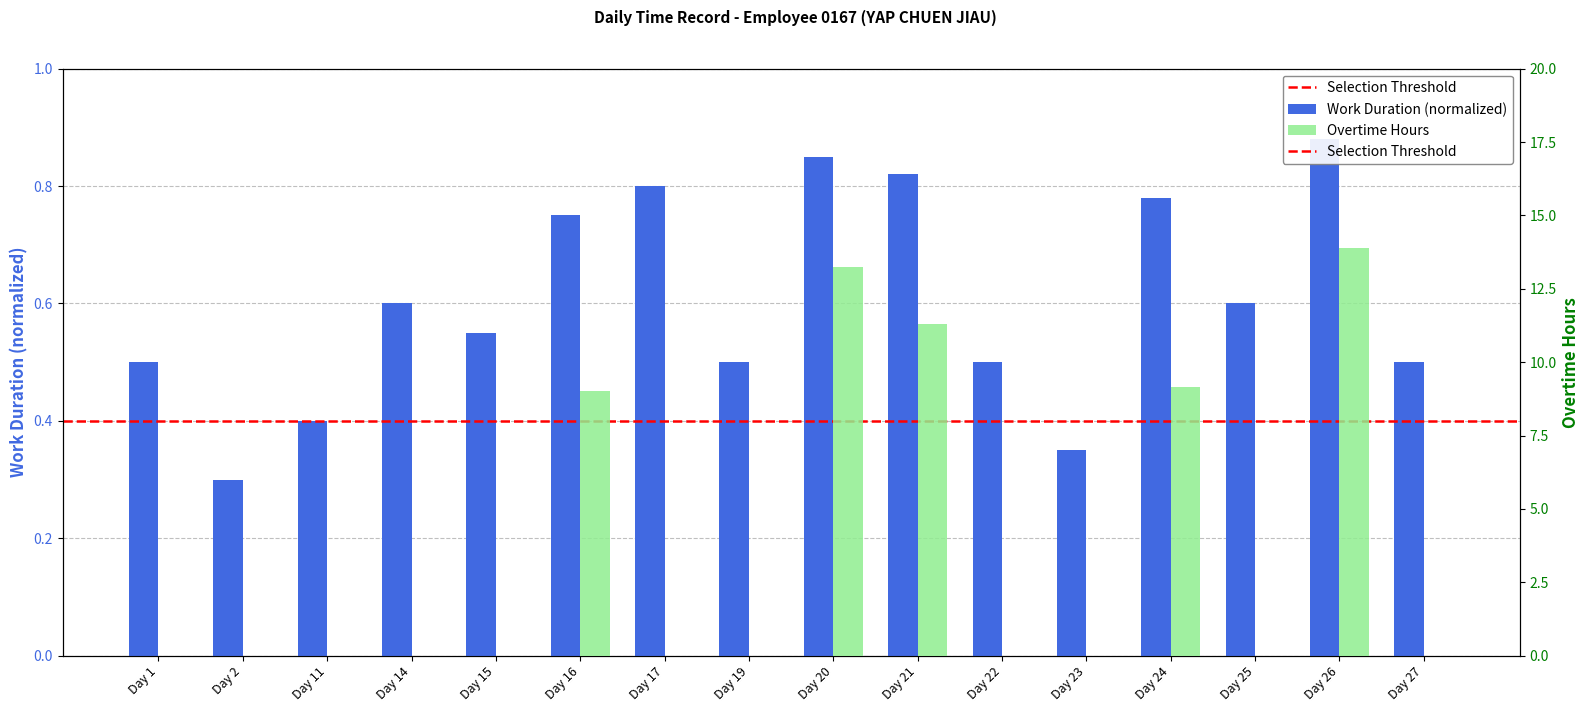

Reading left to right, list all the values displayed in this chart.

Overtime Hours: Day 1=0.0	Day 2=0.0	Day 11=0.0	Day 14=0.0	Day 15=0.0	Day 16=9.0	Day 17=0.0	Day 19=0.0	Day 20=13.2	Day 21=11.3	Day 22=0.0	Day 23=0.0	Day 24=9.2	Day 25=0.0	Day 26=13.9	Day 27=0.0
Work Duration (normalized): Day 1=0.5	Day 2=0.3	Day 11=0.4	Day 14=0.6	Day 15=0.6	Day 16=0.8	Day 17=0.8	Day 19=0.5	Day 20=0.8	Day 21=0.8	Day 22=0.5	Day 23=0.3	Day 24=0.8	Day 25=0.6	Day 26=0.9	Day 27=0.5